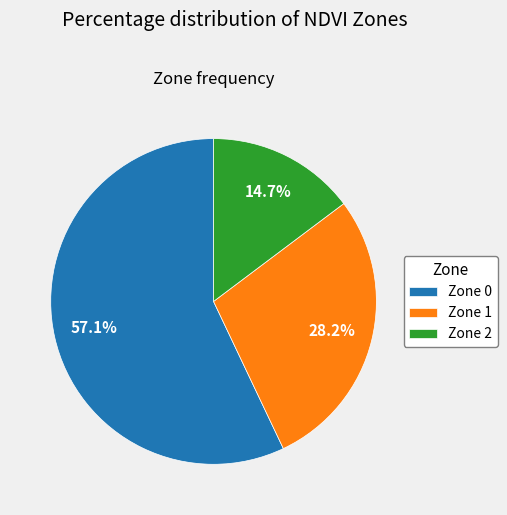

The Zone 2 slice represents 15% of the pie. True or false?

True